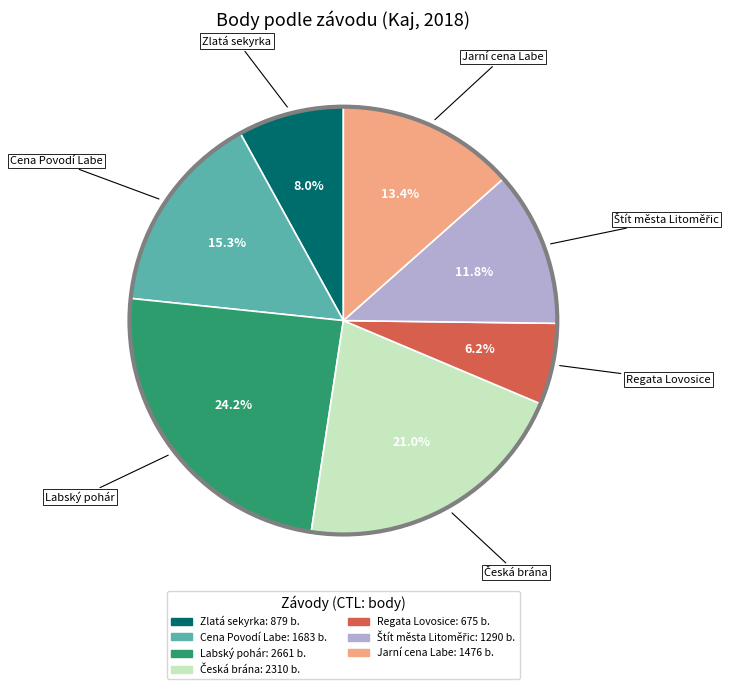

Does any single category account for the majority?

No